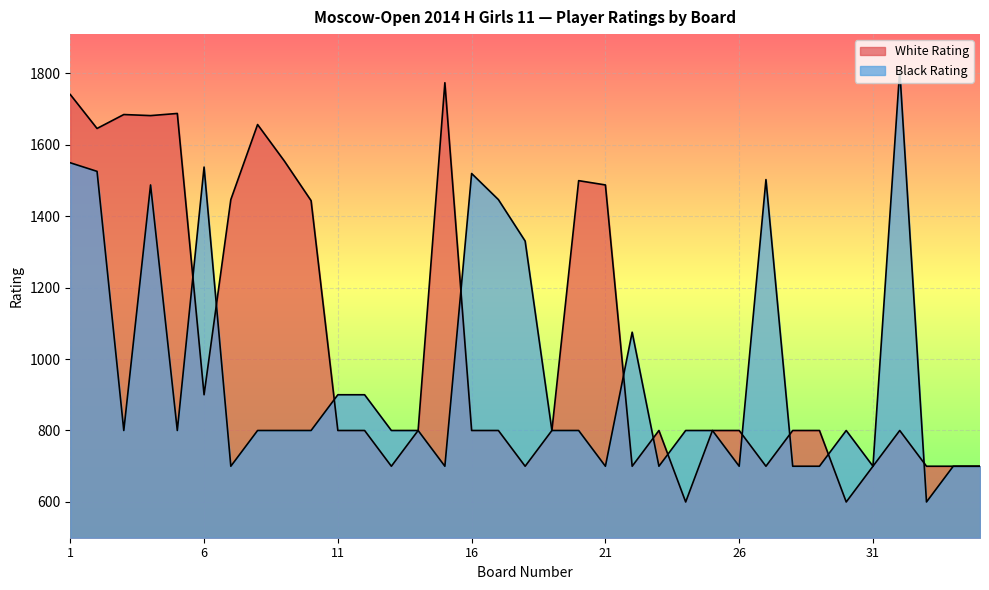

Is the value of White Rating at 15 greater than the value of Black Rating at 9?

Yes